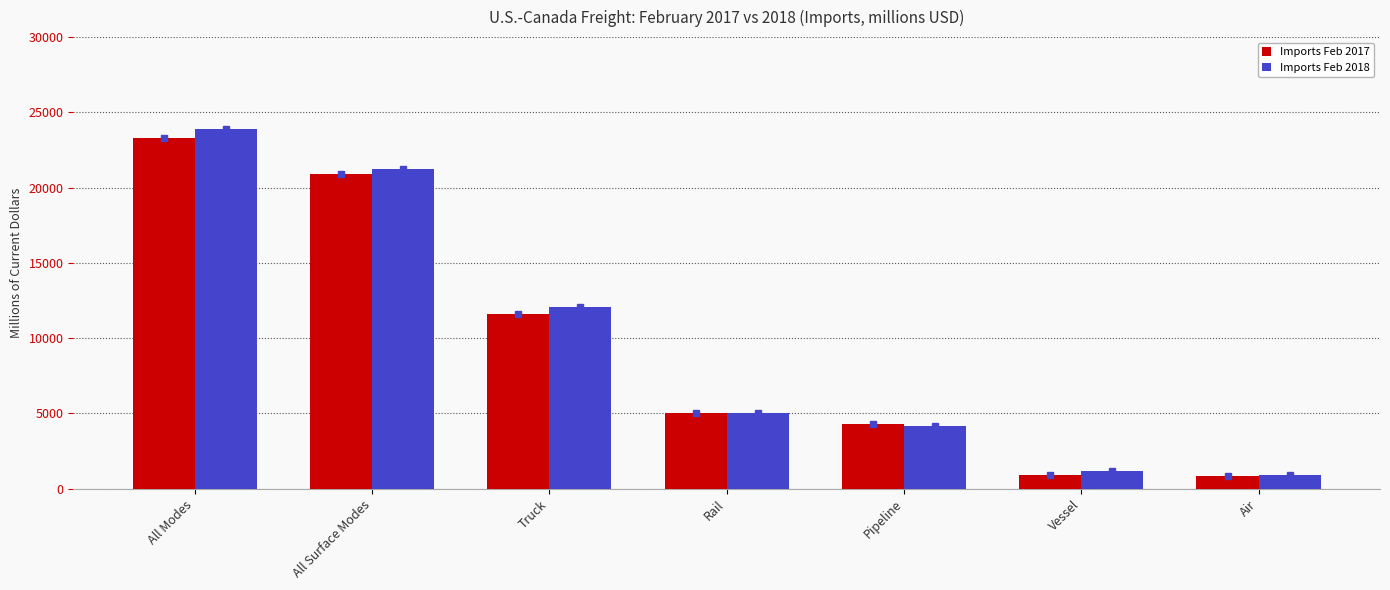

At which label does Imports Feb 2018 reach its peak?

All Modes